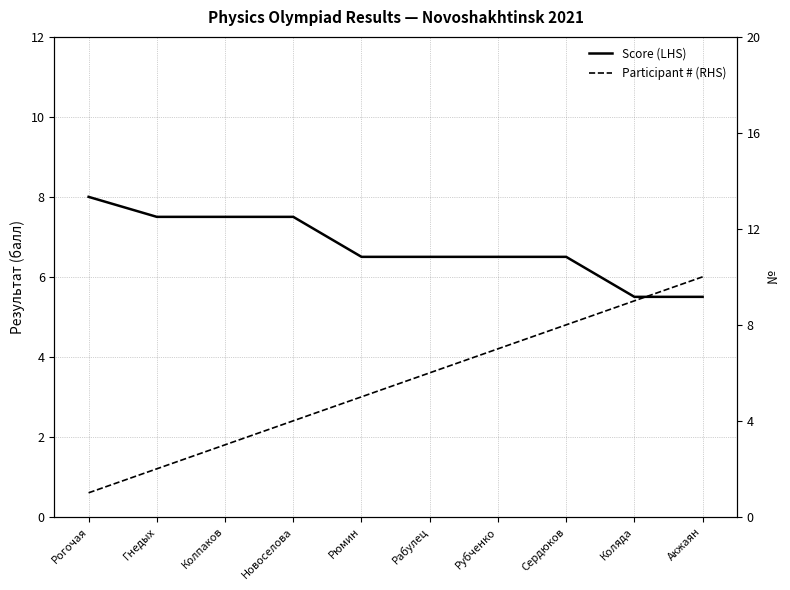

What is the difference between the highest and lowest values at Рубченко?

0.5